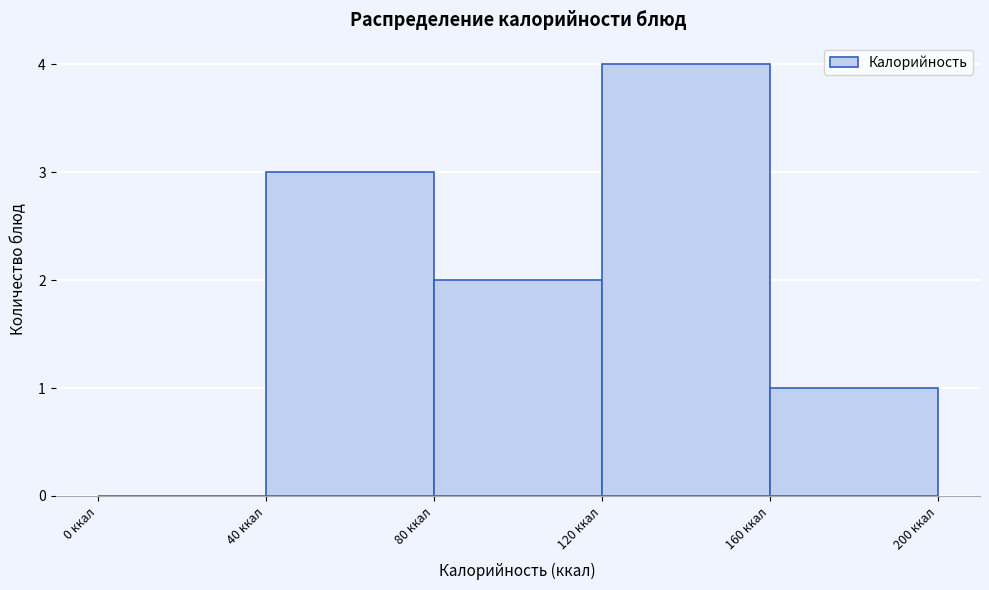

Over which range of the x-axis is the bar tallest?

120 to 160